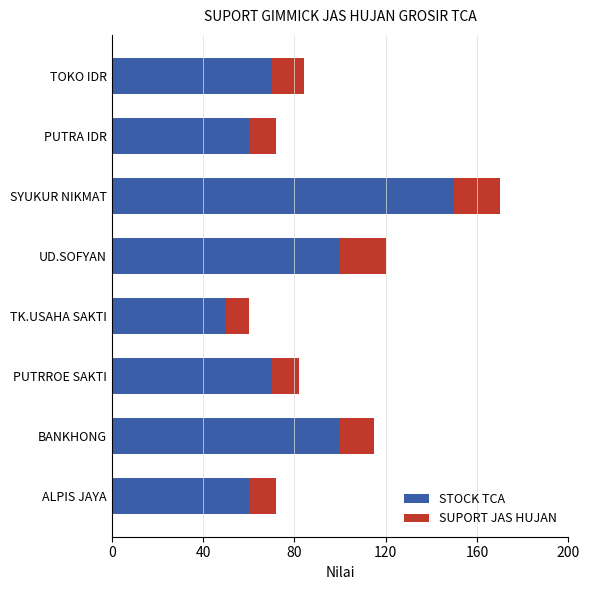

What is the difference between the maximum and minimum values in the STOCK TCA series?

100